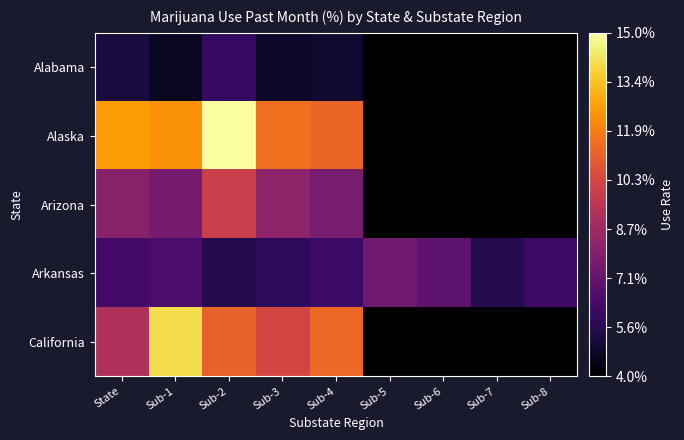

How many values in Arizona are above zero?

5